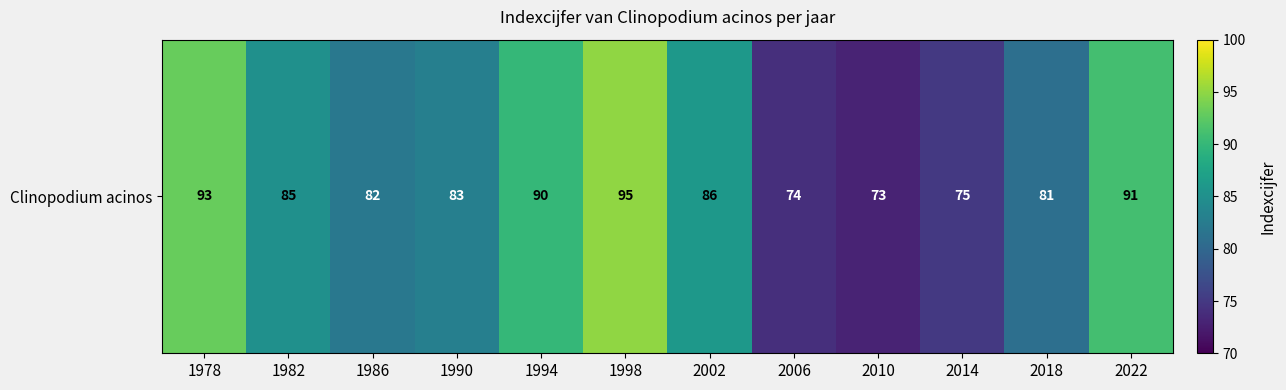

What is the sum of the values at 1990 and 2014?

158